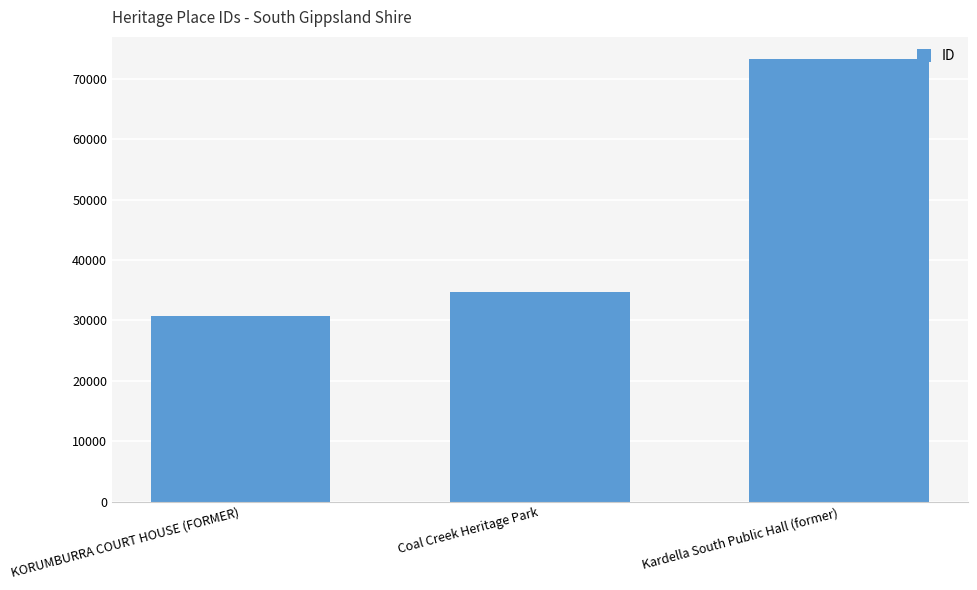

What is the sum of all values?

138696